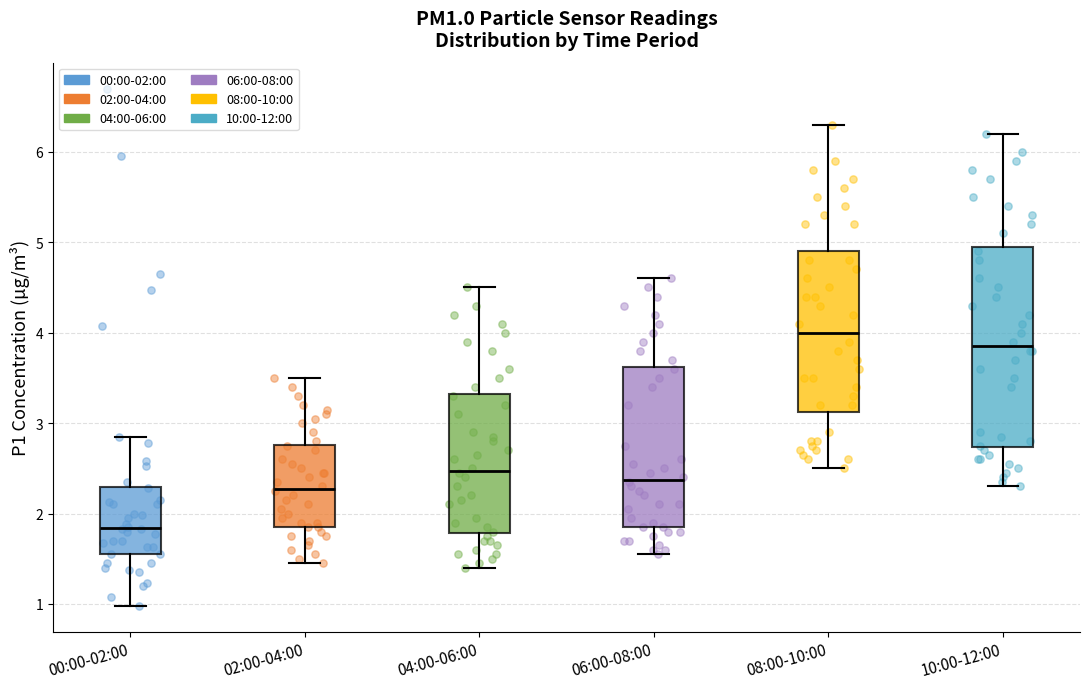

Reading left to right, read every box against the y-axis: the position of its median line, the range the box covers, and the ends of its whiskers. The values are not printed on the chart, so give them approximately, as read against the axis.

00:00-02:00: median 1.8, box 1.6 to 2.3, whiskers 1.0 to 2.9
02:00-04:00: median 2.3, box 1.9 to 2.8, whiskers 1.5 to 3.5
04:00-06:00: median 2.5, box 1.8 to 3.3, whiskers 1.4 to 4.5
06:00-08:00: median 2.4, box 1.9 to 3.6, whiskers 1.6 to 4.6
08:00-10:00: median 4.0, box 3.1 to 4.9, whiskers 2.5 to 6.3
10:00-12:00: median 3.9, box 2.7 to 5.0, whiskers 2.3 to 6.2